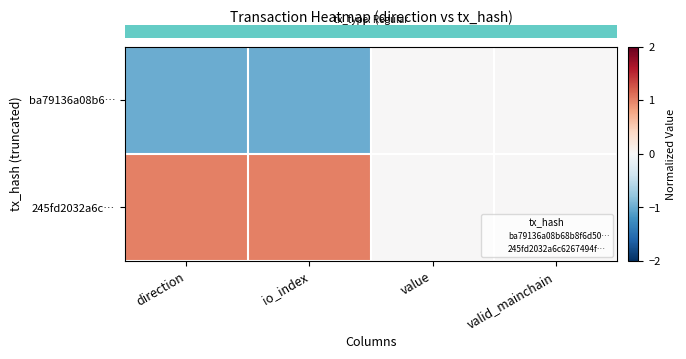

Which series has the largest total across all categories?

row_1